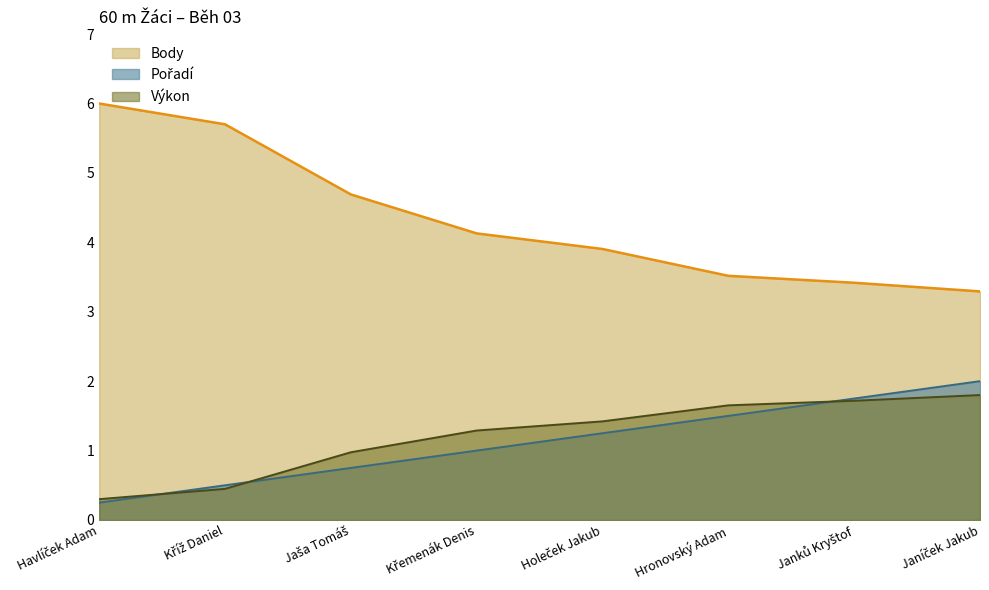

Which series has the largest range (max minus min)?

Body